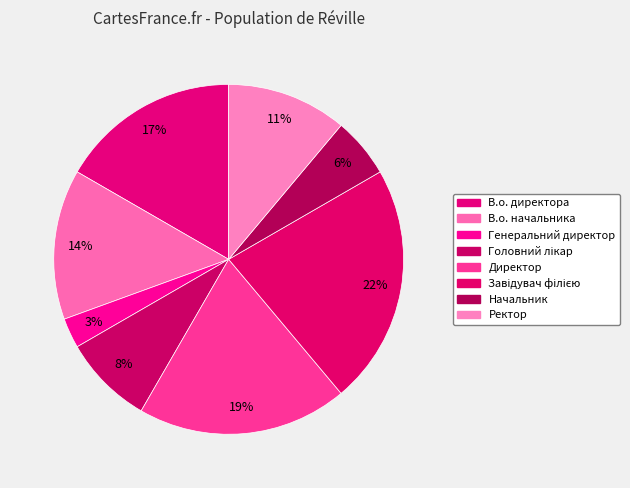

What is the ratio of the value at Ректор to the value at Завідувач філією?

0.5